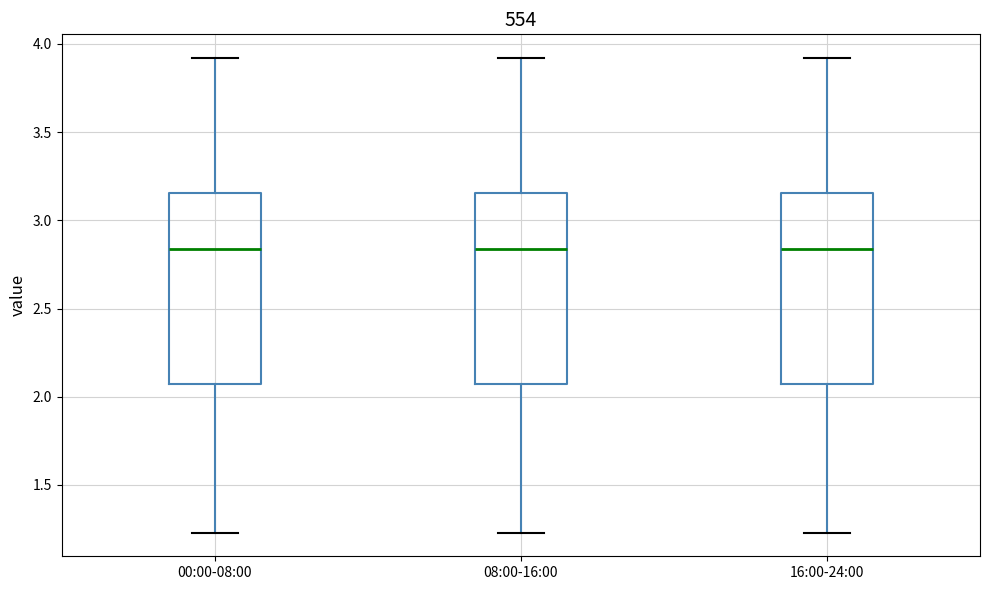

Reading left to right, read every box against the y-axis: the position of its median line, the range the box covers, and the ends of its whiskers. The values are not printed on the chart, so give them approximately, as read against the axis.

00:00-08:00: median 2.85, box 2.05 to 3.15, whiskers 1.25 to 3.90
08:00-16:00: median 2.85, box 2.05 to 3.15, whiskers 1.25 to 3.90
16:00-24:00: median 2.85, box 2.05 to 3.15, whiskers 1.25 to 3.90